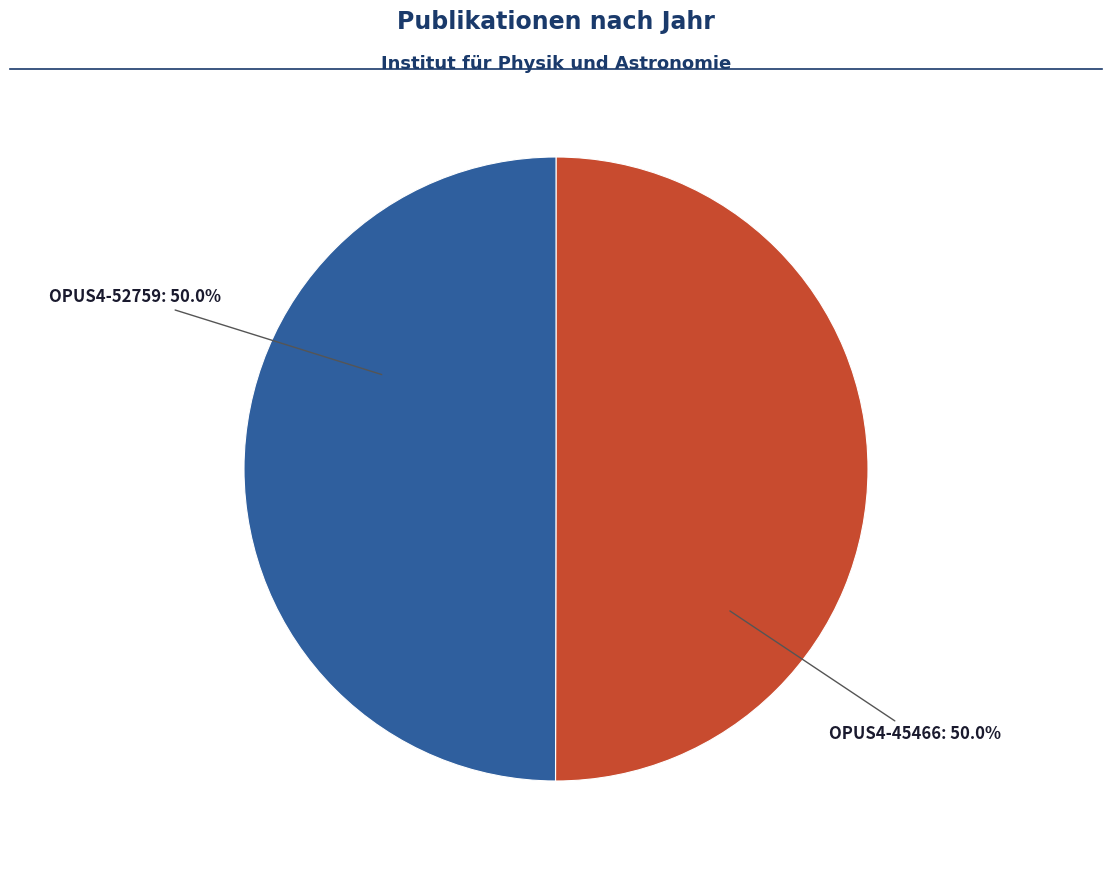

Which slice is the largest?

OPUS4-52759